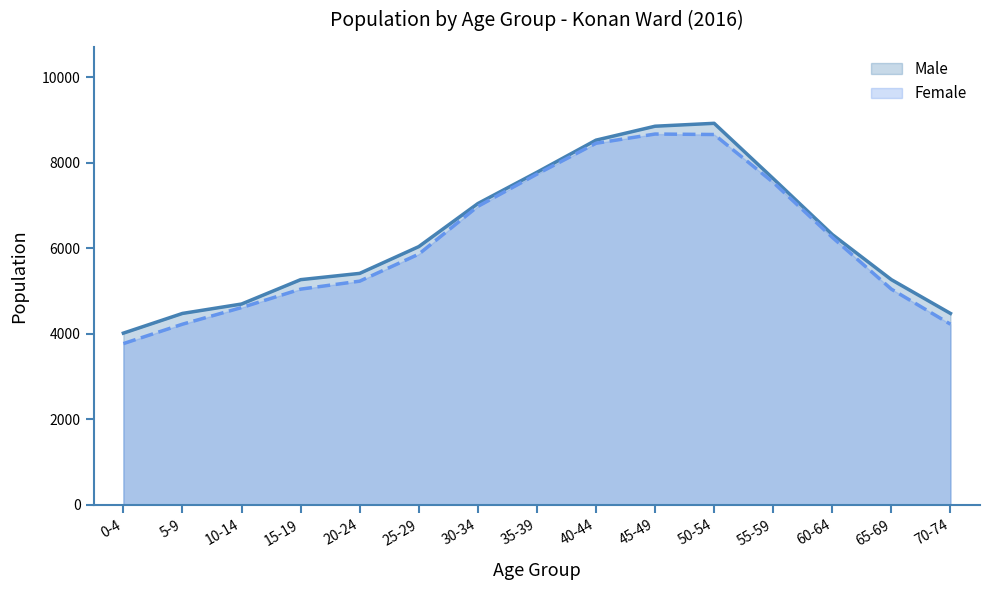

Reading left to right, extract all data points from this chart.

Male: 4019	4480	4700	5270	5417	6043	7050	7782	8534	8860	8928	7634	6326	5270	4480
Female: 3774	4228	4617	5048	5235	5867	6984	7739	8461	8677	8666	7545	6260	5048	4228